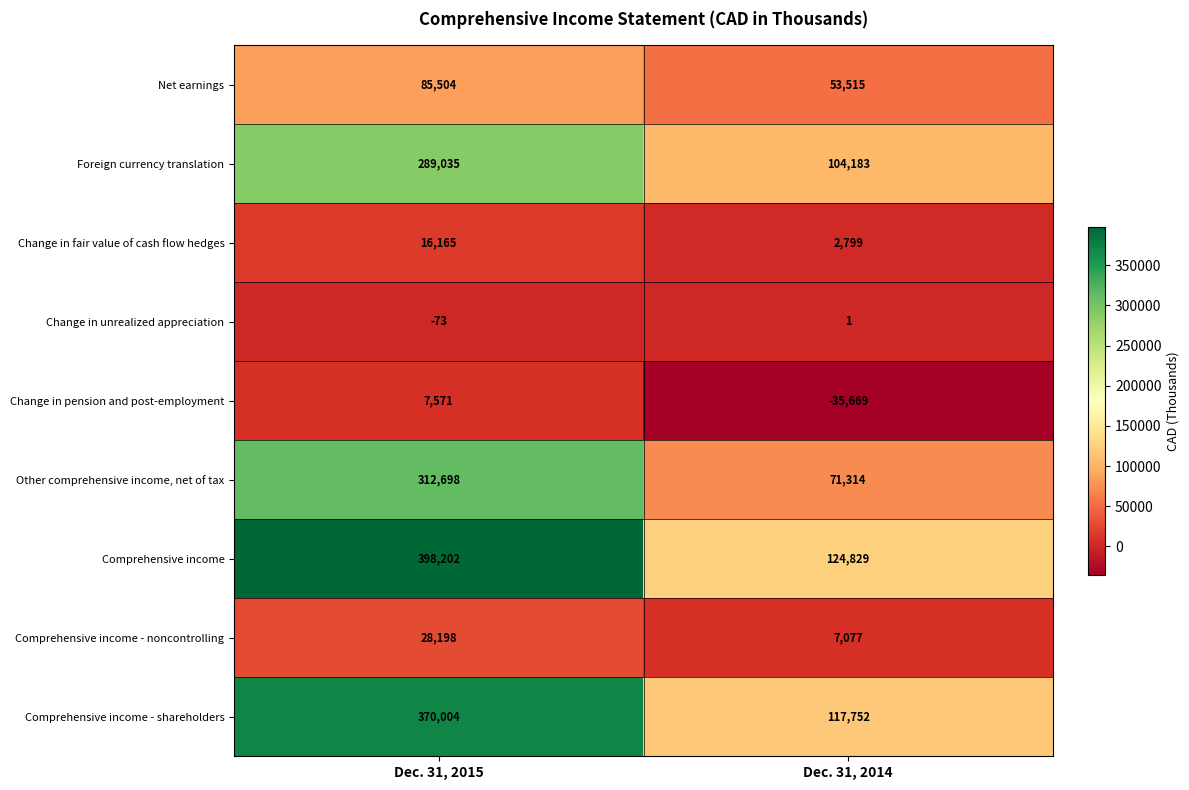

At Dec. 31, 2014, list the series in order from largest to smallest.

Comprehensive income, Comprehensive income - shareholders, Foreign currency translation, Other comprehensive income, net of tax, Net earnings, Comprehensive income - noncontrolling, Change in fair value of cash flow hedges, Change in unrealized appreciation, Change in pension and post-employment